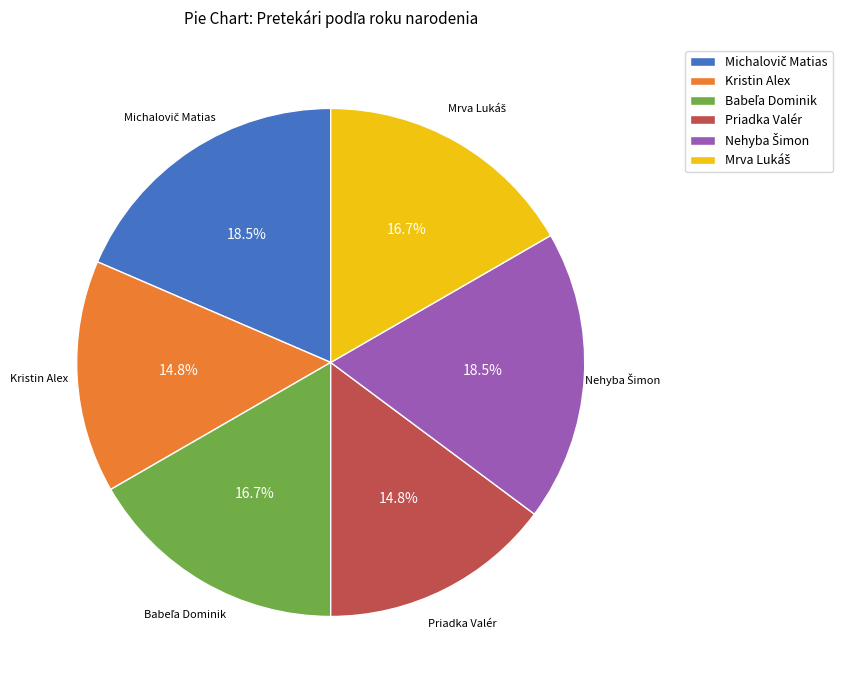

Is Priadka Valér the majority of the pie?

No